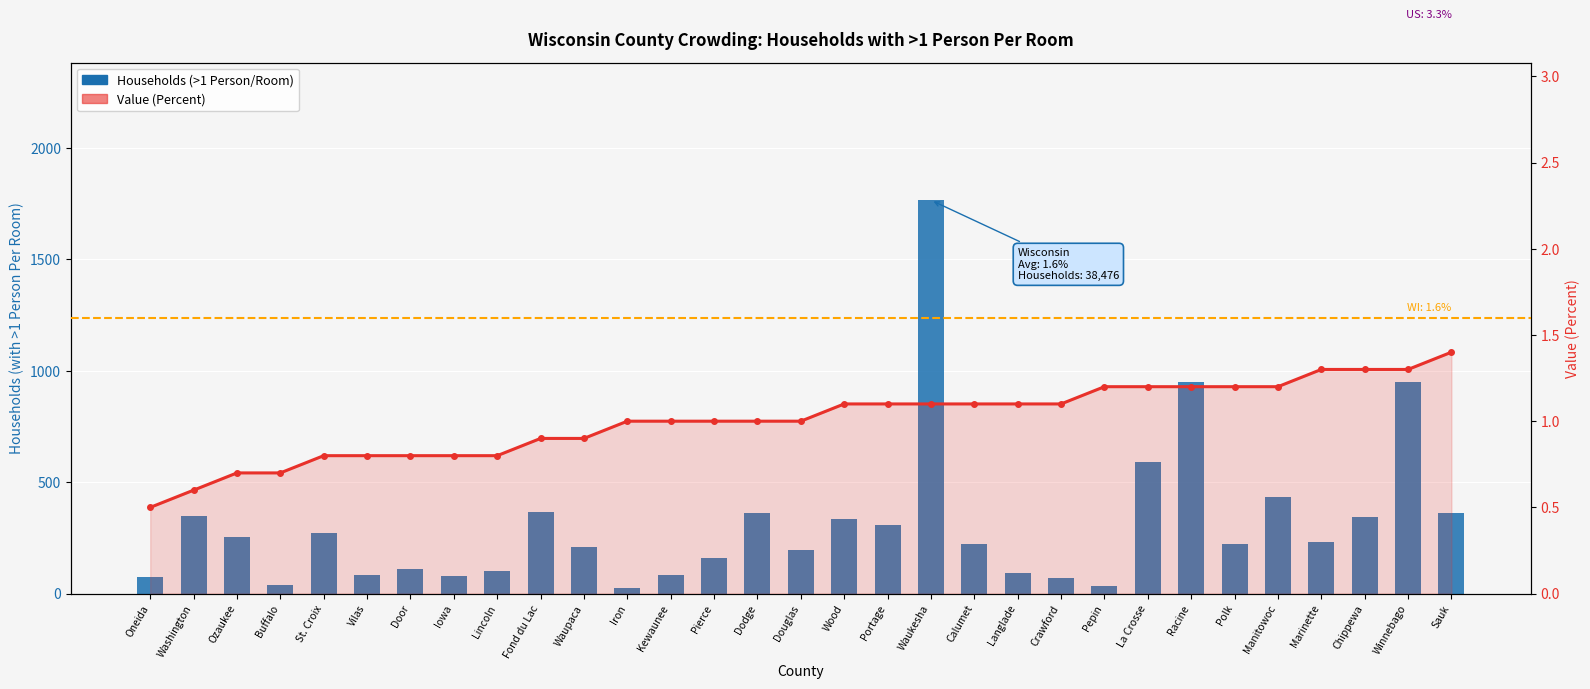

What is the sum of all Households (>1 Person/Room) values?

9679.0